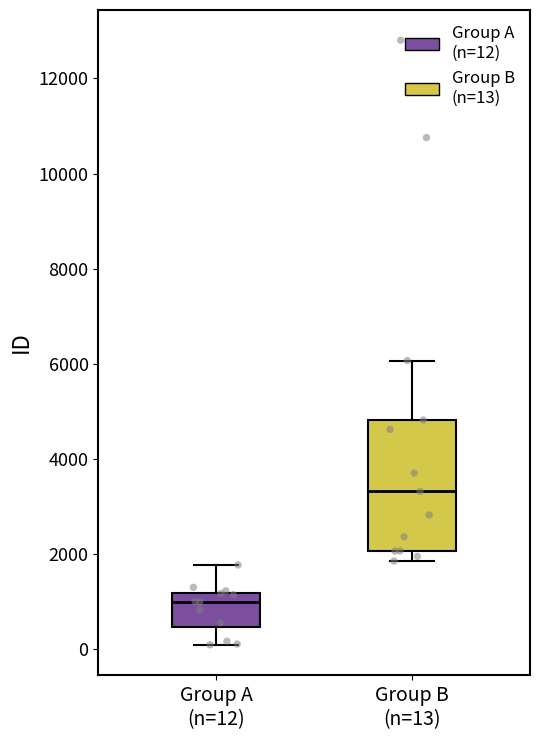

Which box is the tallest, from its lower edge to its upper edge?

Group B (n=13)